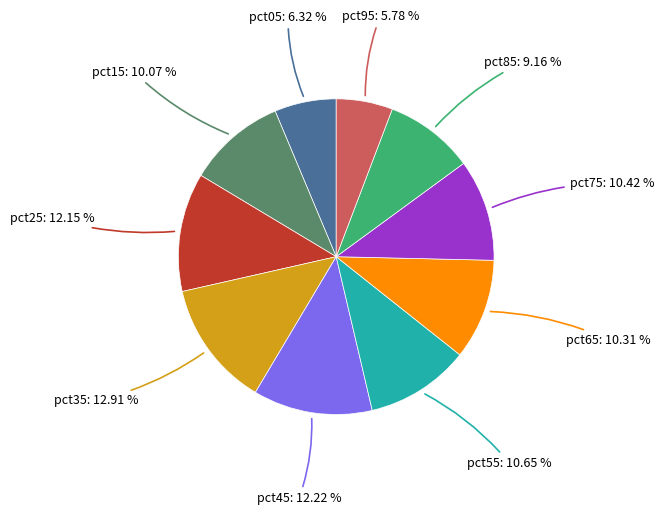

Which category has the smallest portion of the pie?

pct95